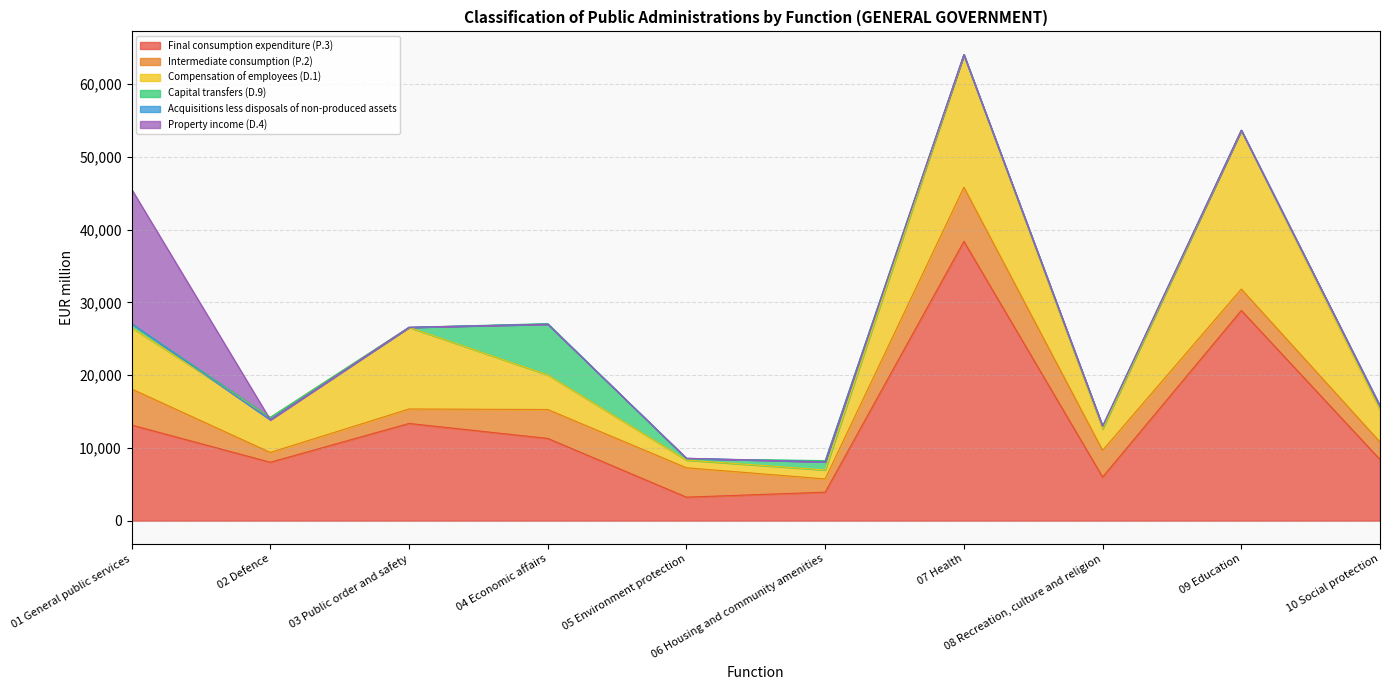

What is the value of the Capital transfers (D.9) point at the 4th from the left?

7046